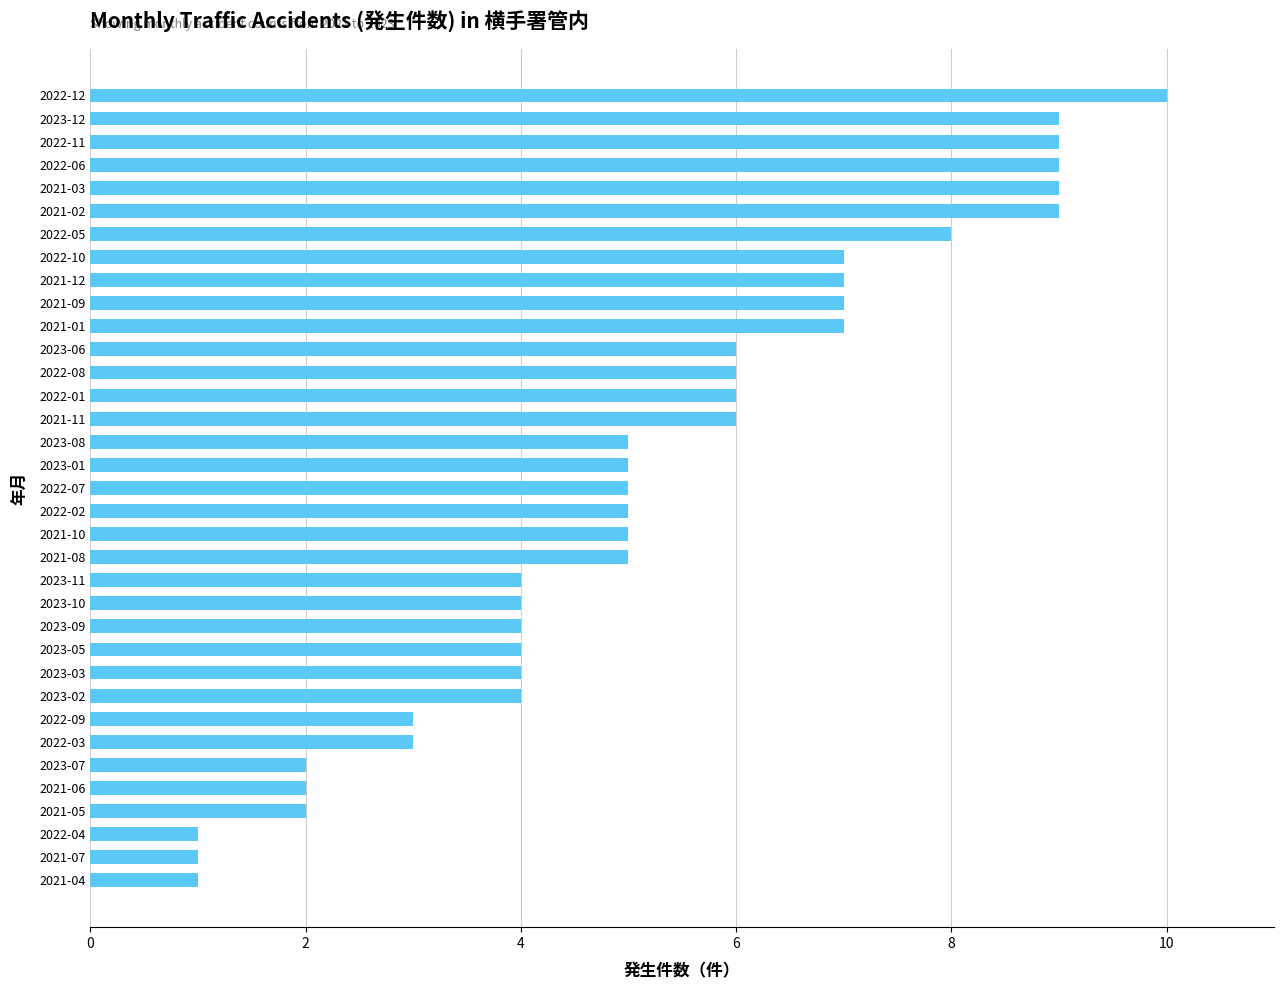

The value at 2023-09 is 4. True or false?

True